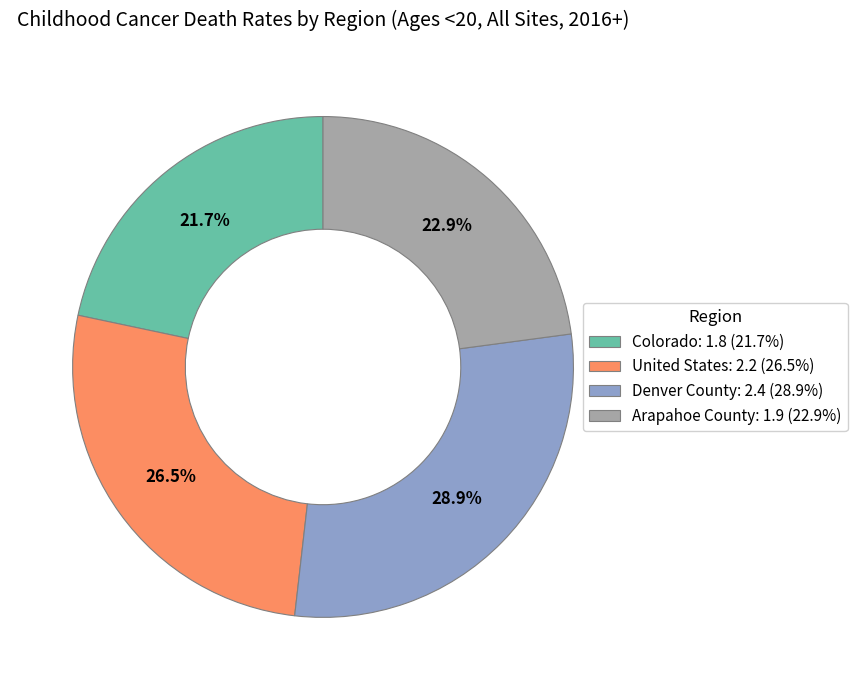

The Colorado slice represents 22% of the pie. True or false?

True